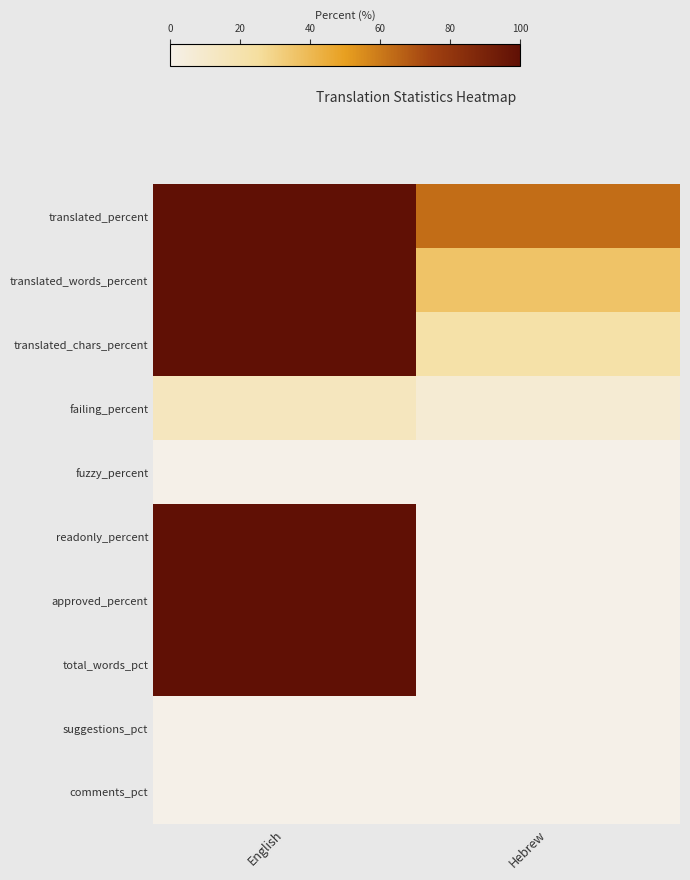

What is the difference between the highest and lowest values at Hebrew?

62.9